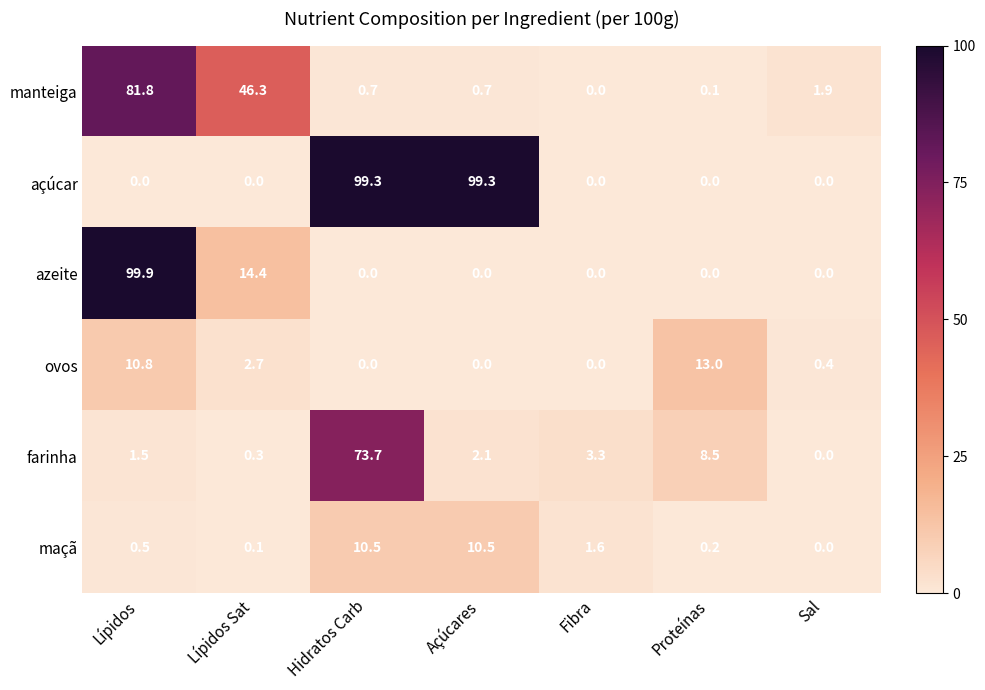

What is the maximum value shown in the chart?

99.9